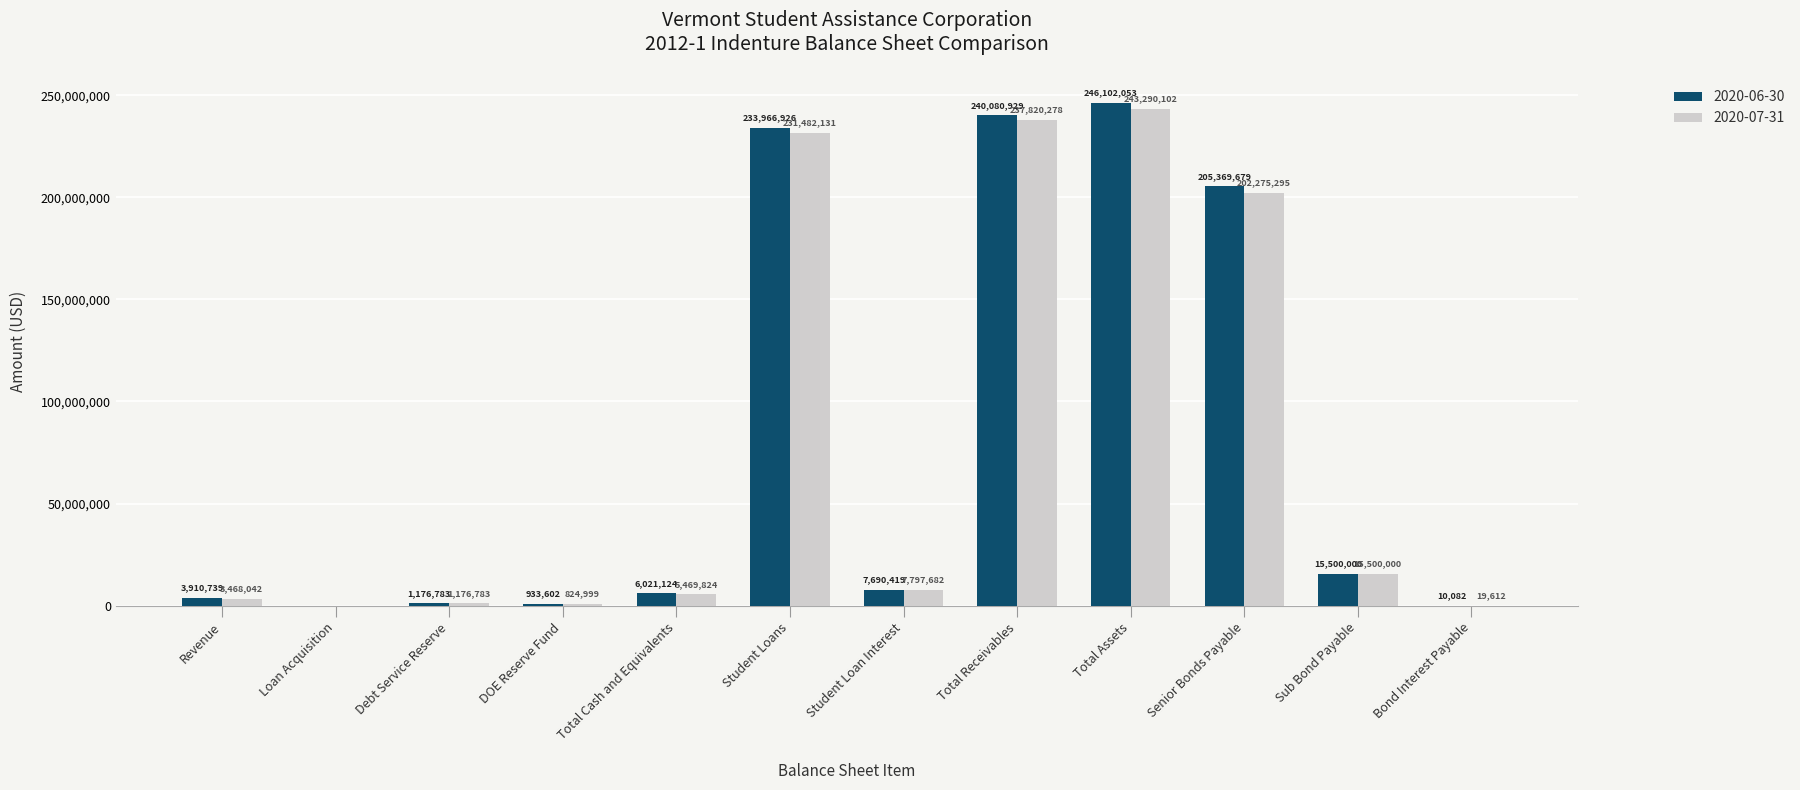

Is it true that 2020-06-30 equals 335145463.0 at Senior Bonds Payable?

False